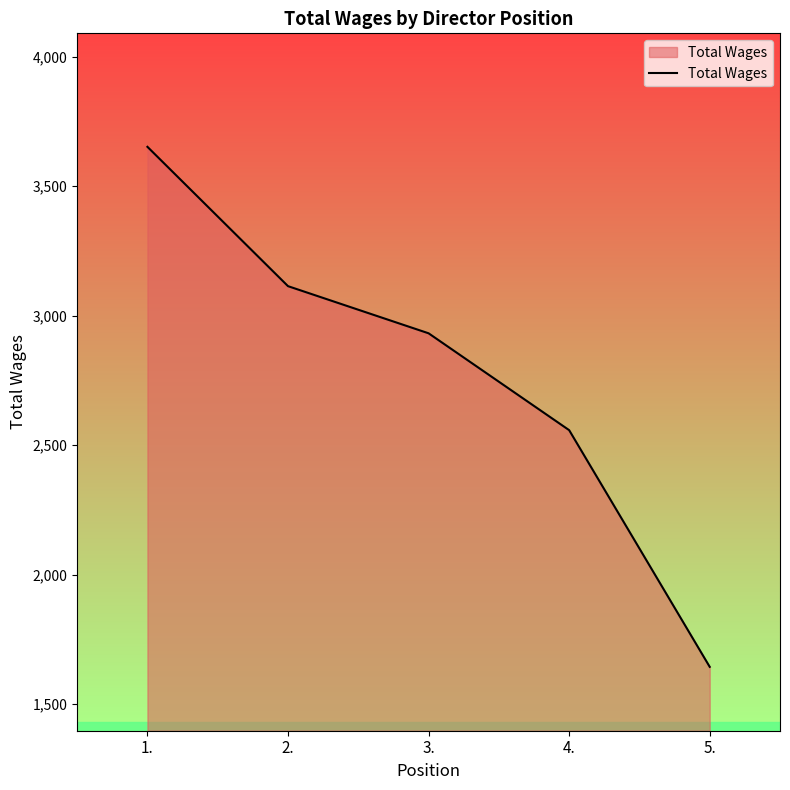

The value at 1. is 3652. True or false?

True